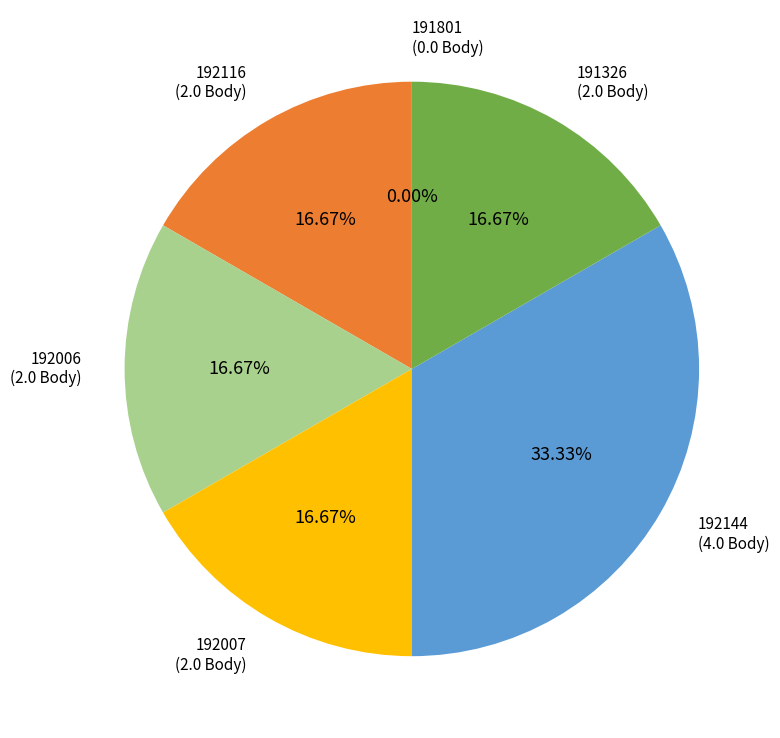

True or false: 192144 accounts for 24% of the total.

False